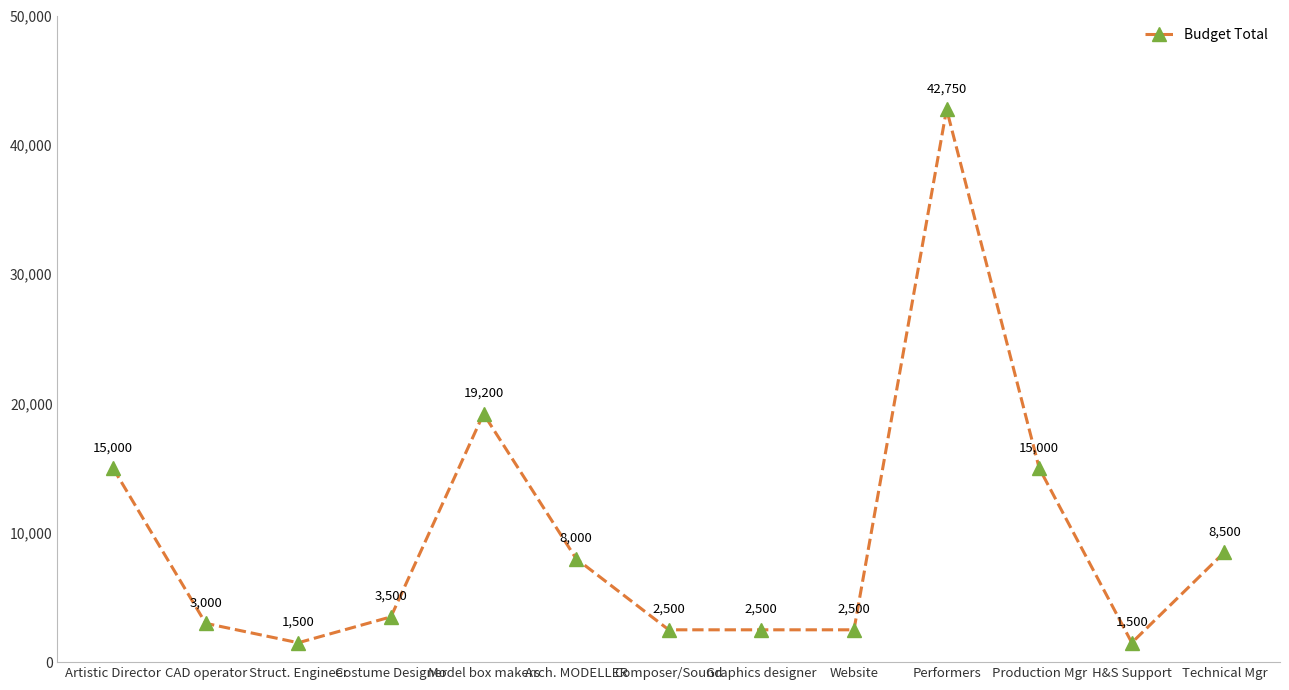

Is this an area chart (filled region under the line)?

No